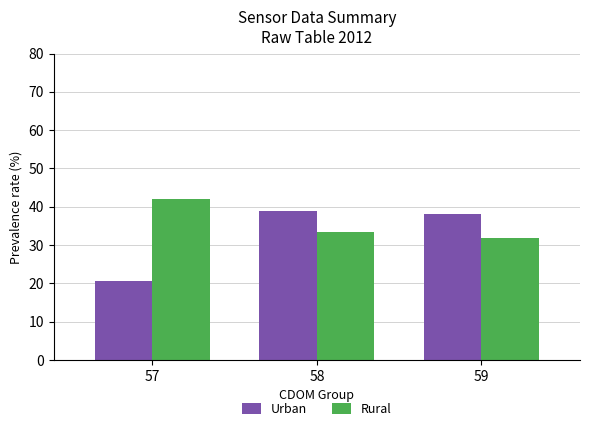

How many groups of bars are there?

3